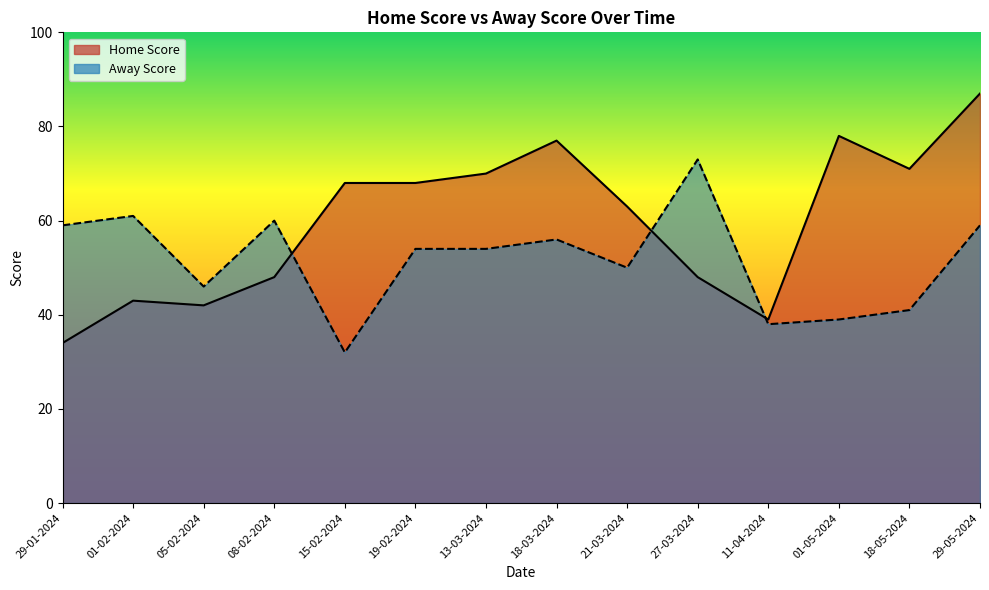

What is the sum of the Home Score values at 01-02-2024 and 01-05-2024?

121